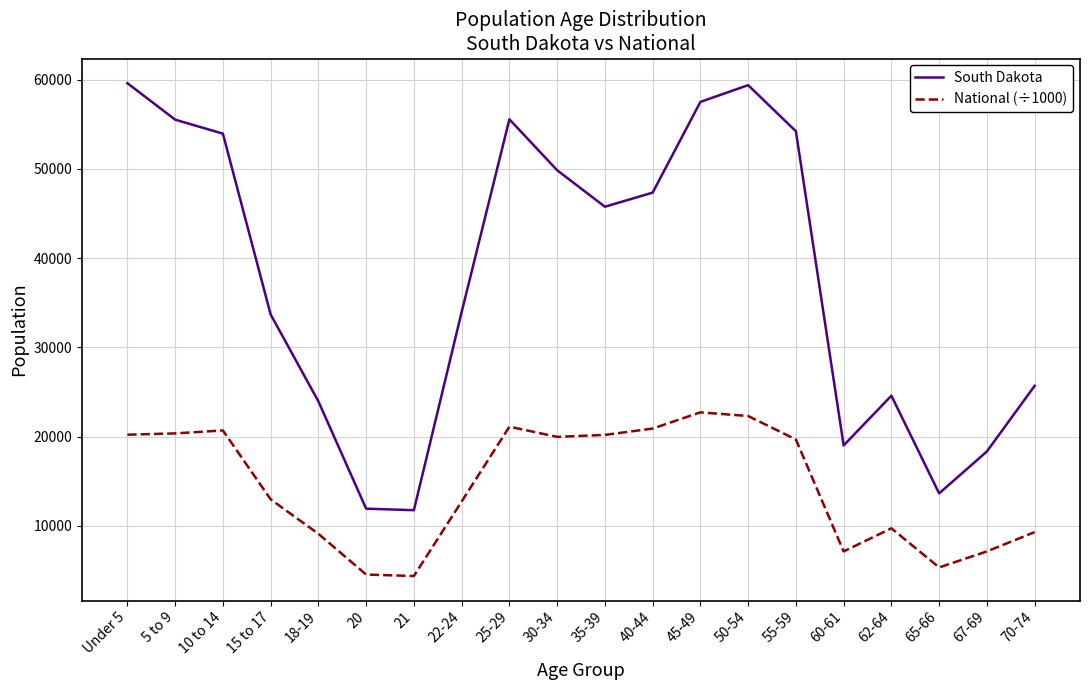

What position from the left is 60-61?

16